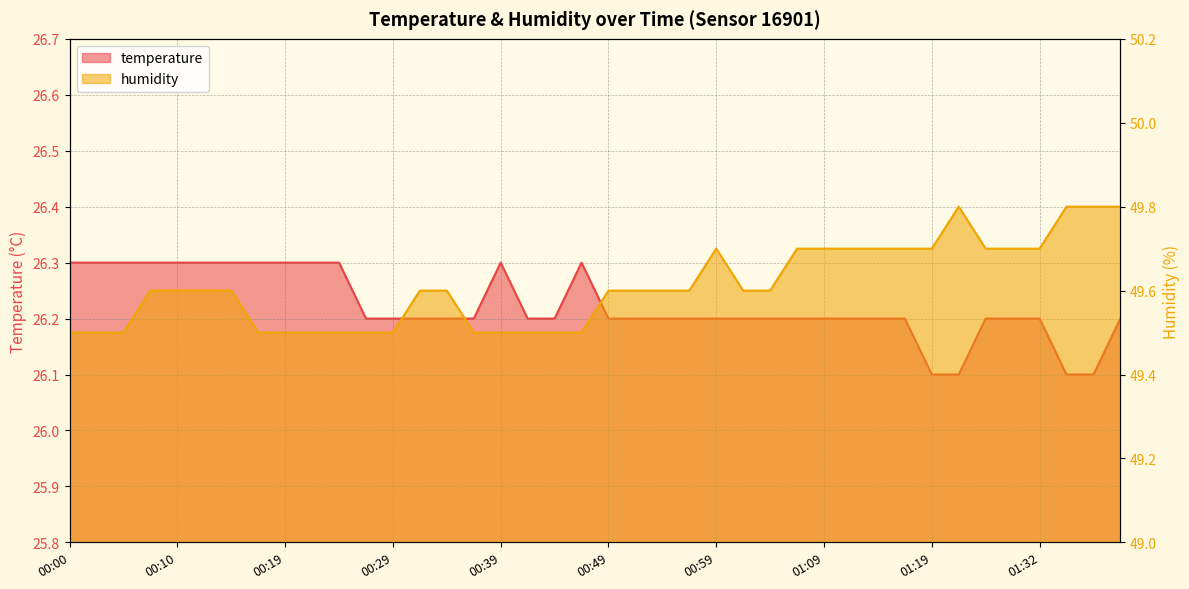

The temperature series shows 26.3 at 00:17. True or false?

True